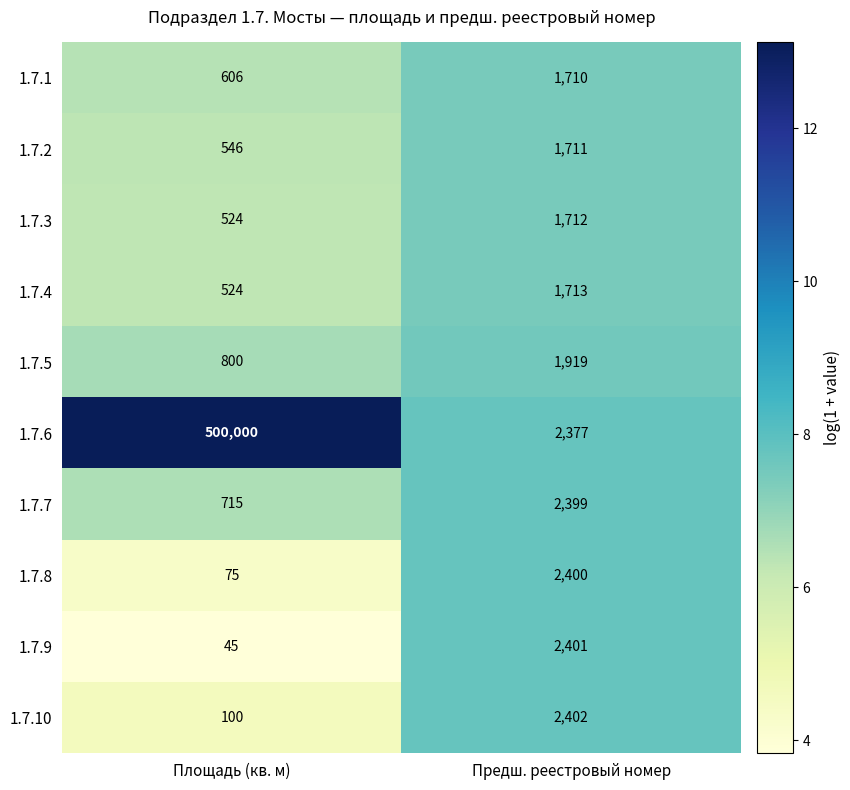

Reading left to right, list all the values displayed in this chart.

1.7.1: Площадь (кв. м)=606	Предш. реестровый номер=1710
1.7.2: Площадь (кв. м)=546	Предш. реестровый номер=1711
1.7.3: Площадь (кв. м)=524	Предш. реестровый номер=1712
1.7.4: Площадь (кв. м)=524	Предш. реестровый номер=1713
1.7.5: Площадь (кв. м)=800	Предш. реестровый номер=1919
1.7.6: Площадь (кв. м)=500000	Предш. реестровый номер=2377
1.7.7: Площадь (кв. м)=715	Предш. реестровый номер=2399
1.7.8: Площадь (кв. м)=75	Предш. реестровый номер=2400
1.7.9: Площадь (кв. м)=45	Предш. реестровый номер=2401
1.7.10: Площадь (кв. м)=100	Предш. реестровый номер=2402